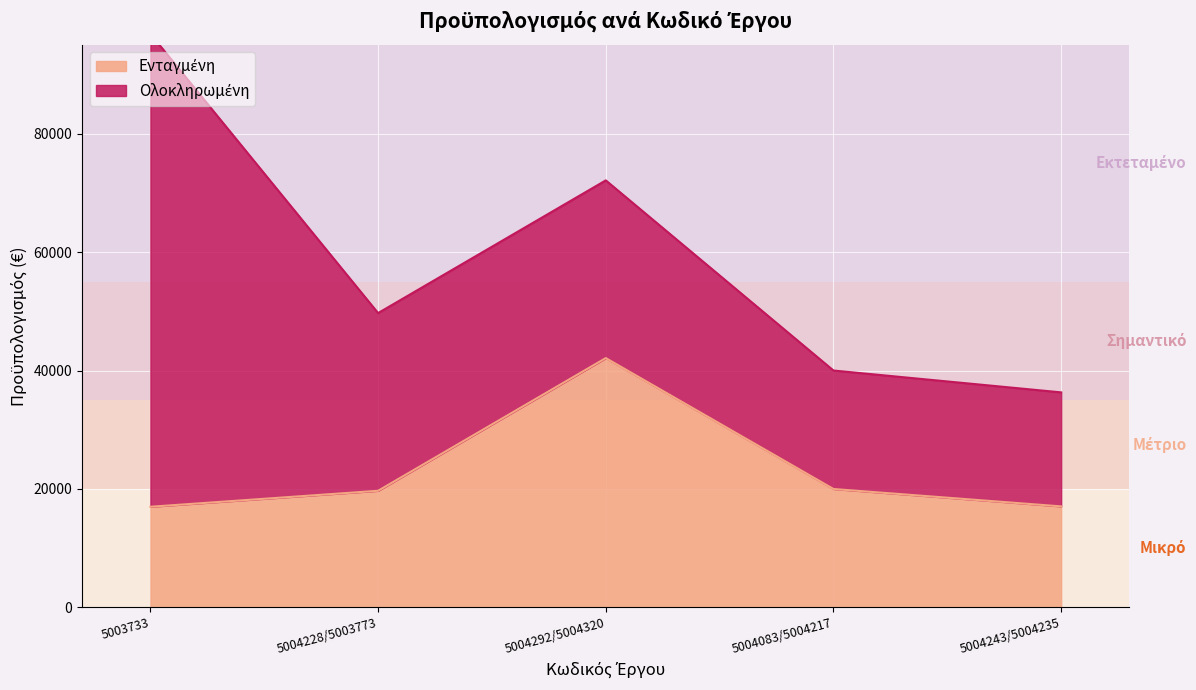

Reading left to right, list all the values displayed in this chart.

17000.0	19697.4	42099.7	20000.0	17062.4